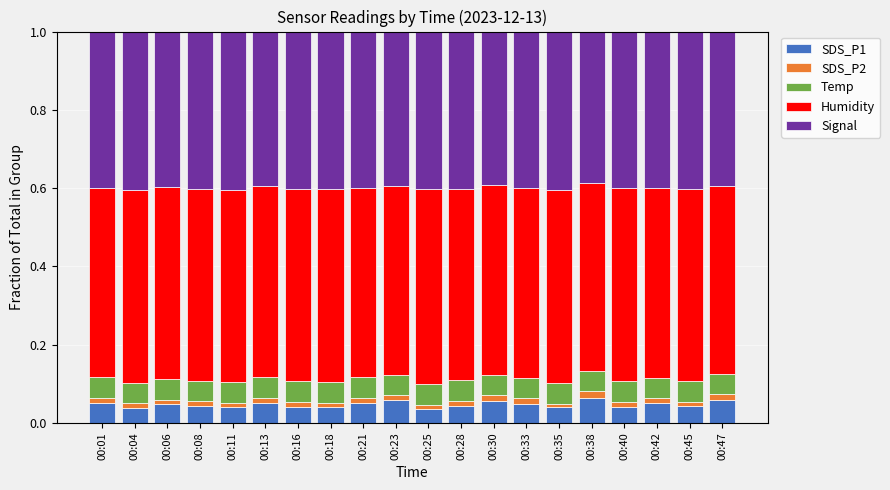

Is it true that SDS_P1 equals 0.0 at 00:28?

True